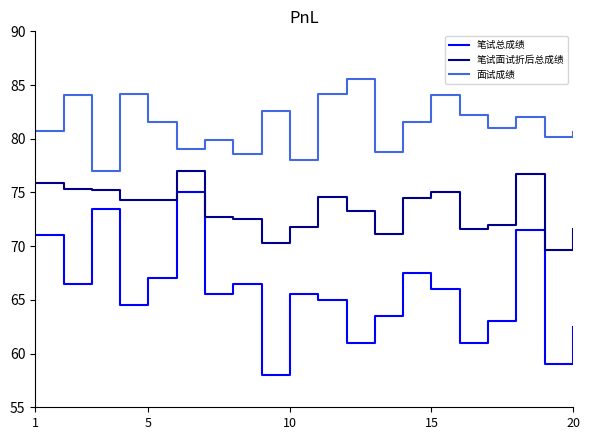

List the series in order of their peak value, highest first.

面试成绩, 笔试面试折后总成绩, 笔试总成绩